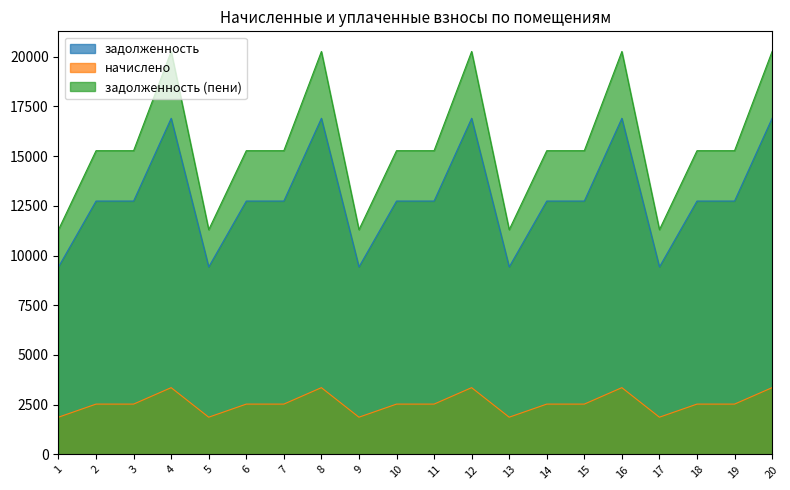

At which category is the sum across all series the highest?

4